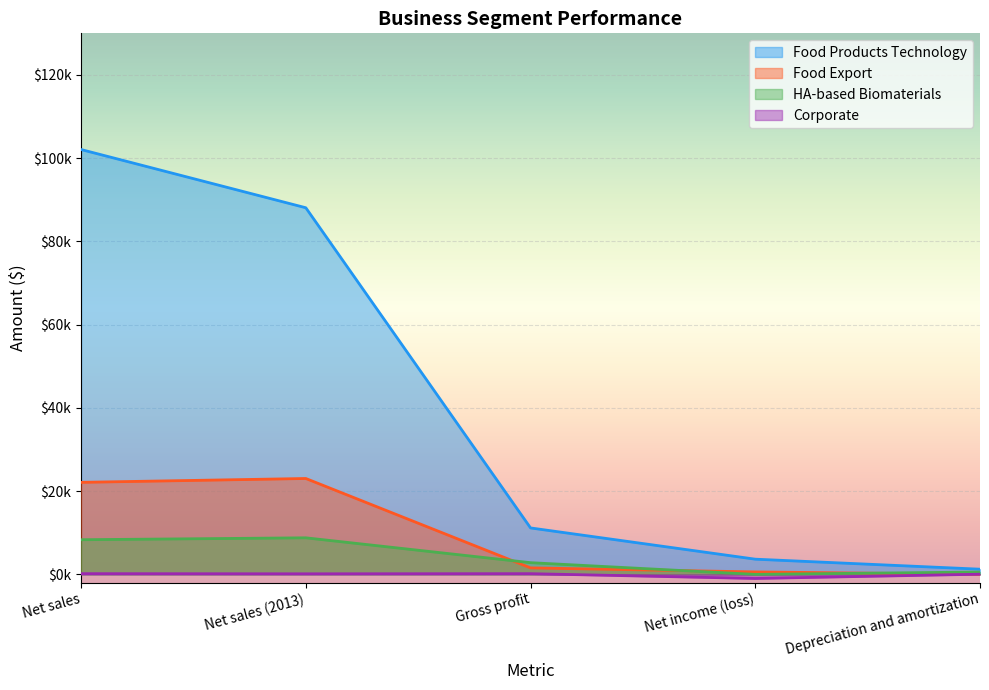

Reading left to right, list all the values displayed in this chart.

Food Products Technology: 102079	88090	11151	3644	1237
Food Export: 22106	23031	1550	582	1
HA-based Biomaterials: 8318	8777	2804	-12	561
Corporate: 162	128	161	-991	31